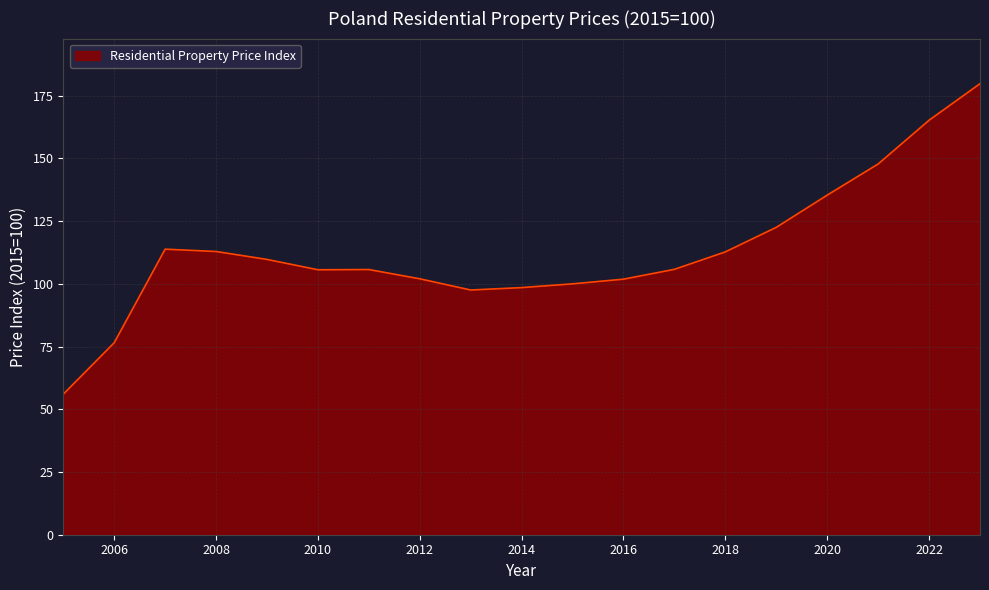

What is the difference between the maximum and minimum values?

123.8